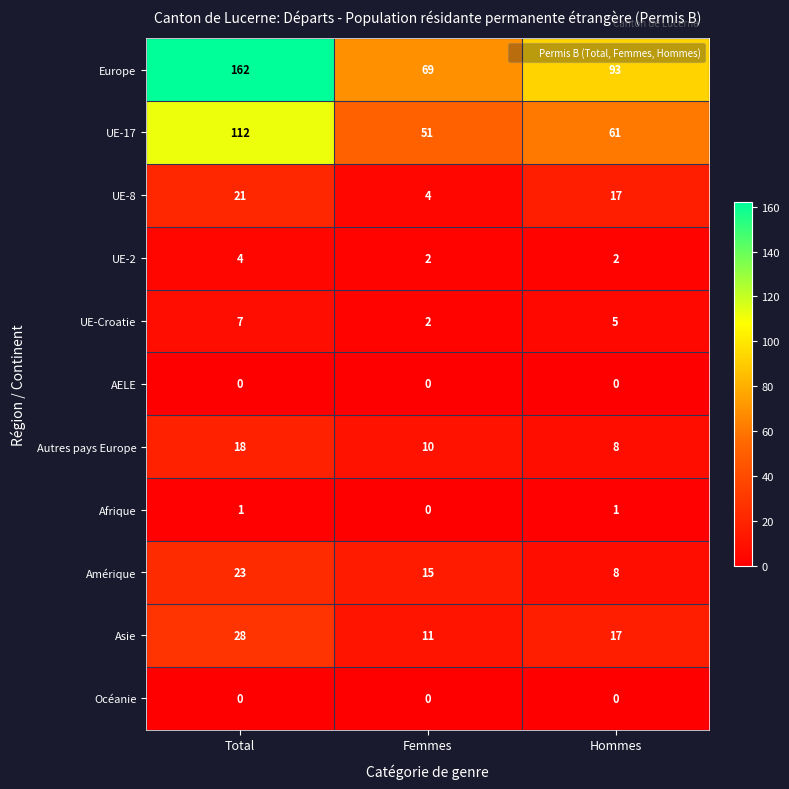

What is the average value of the Europe series?

108